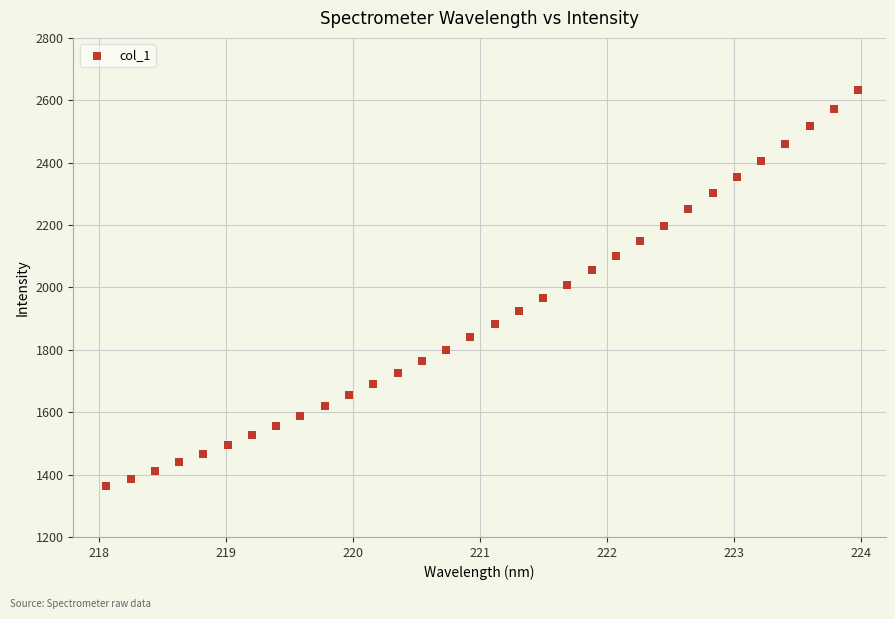

What is the range of Y values (max minus min)?

1270.9